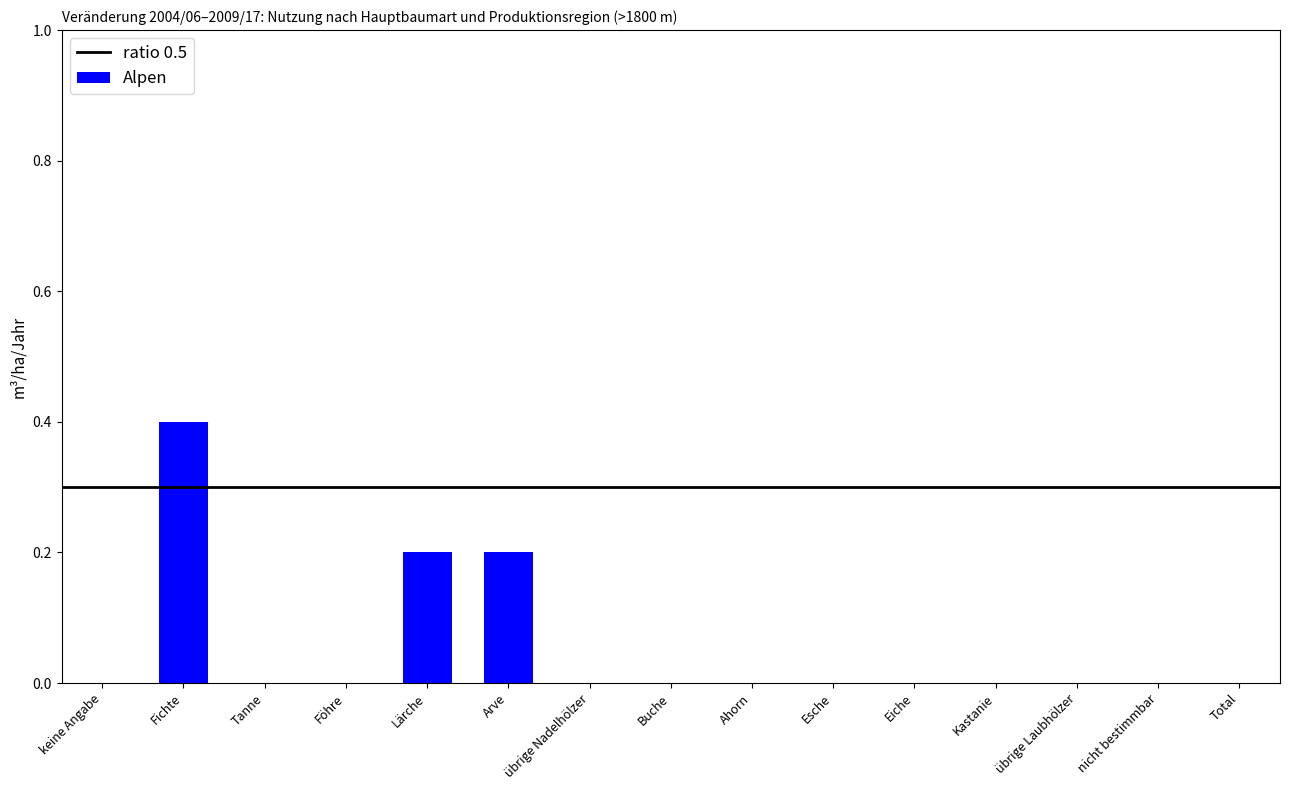

Which category has the highest value across all series?

Fichte